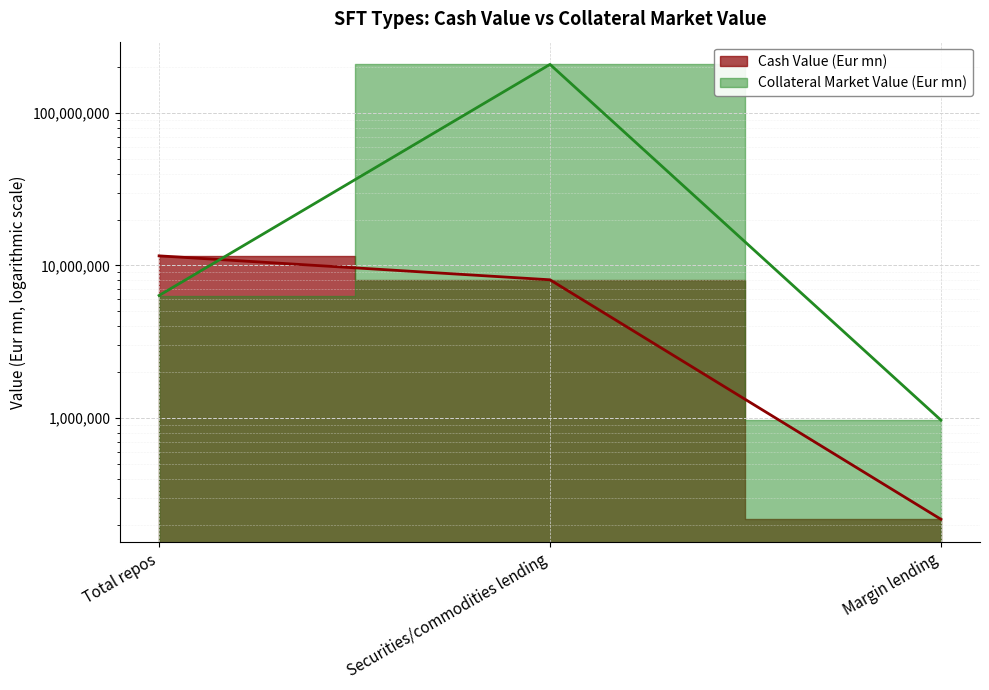

What is the label of the 3rd point from the right?

Total repos